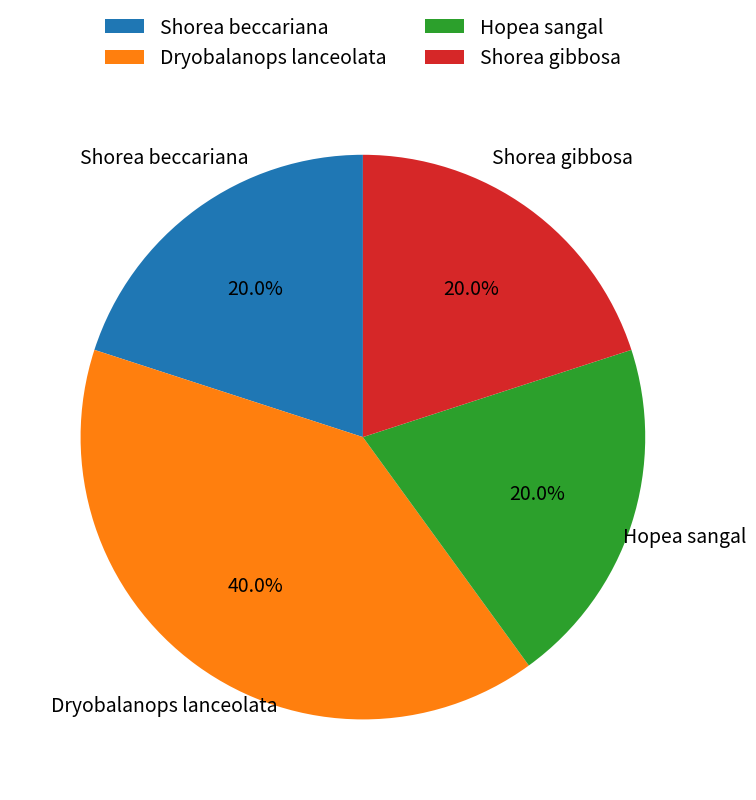

Is there a majority slice in this chart?

No